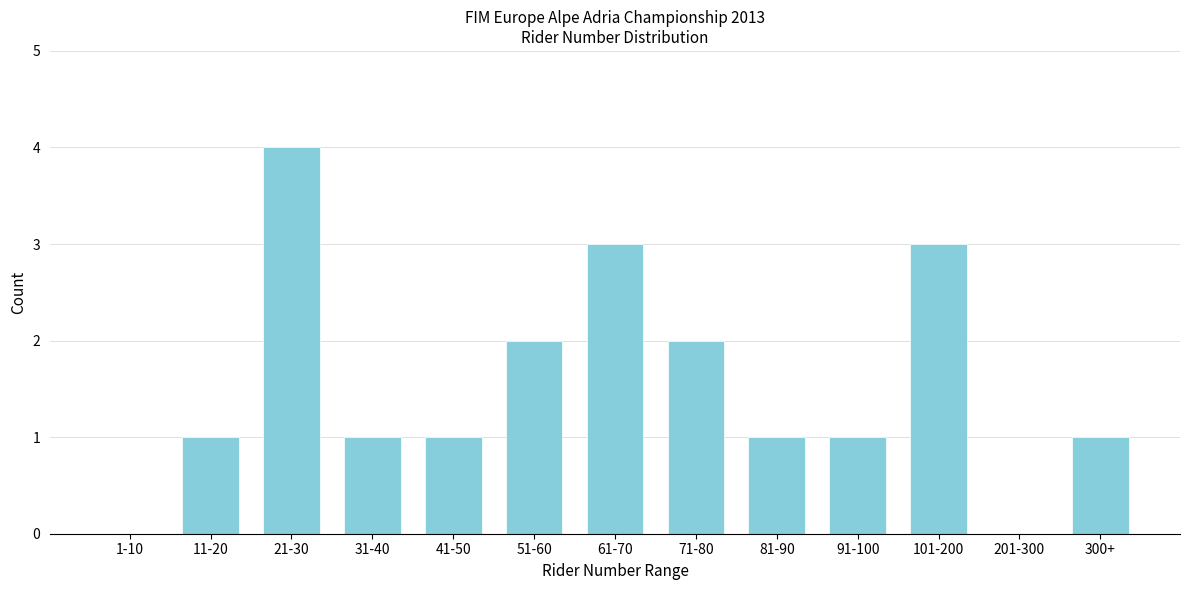

Reading left to right, extract all data points from this chart.

1-10=0	11-20=1	21-30=4	31-40=1	41-50=1	51-60=2	61-70=3	71-80=2	81-90=1	91-100=1	101-200=3	201-300=0	300+=1